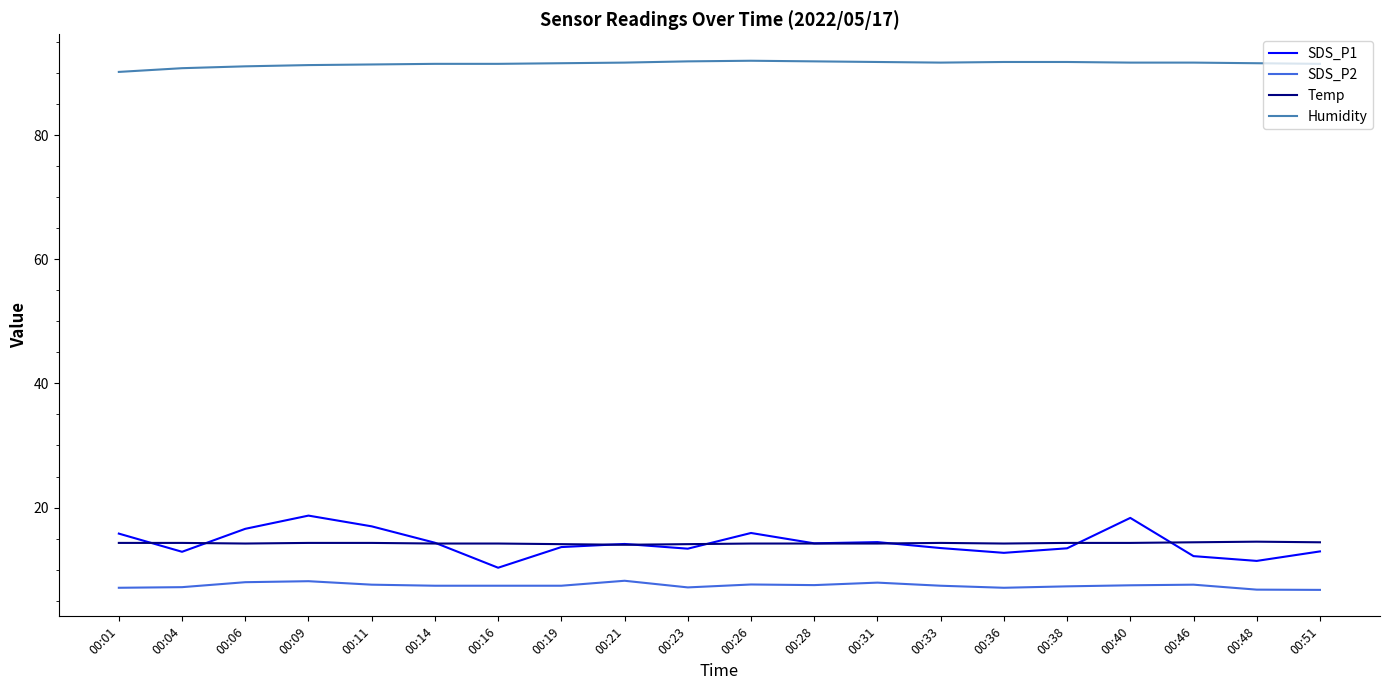

True or false: SDS_P2 and SDS_P1 intersect in this chart.

False